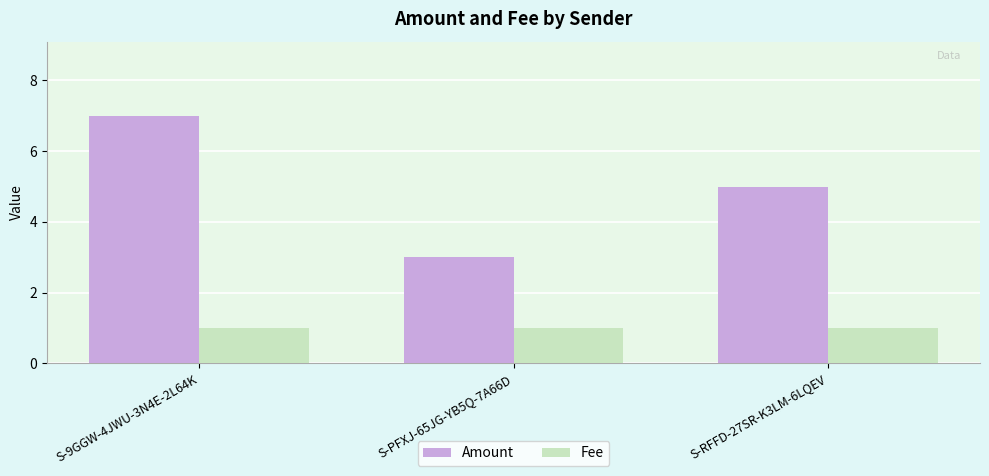

Rank the series by their maximum value, from highest to lowest.

Amount, Fee